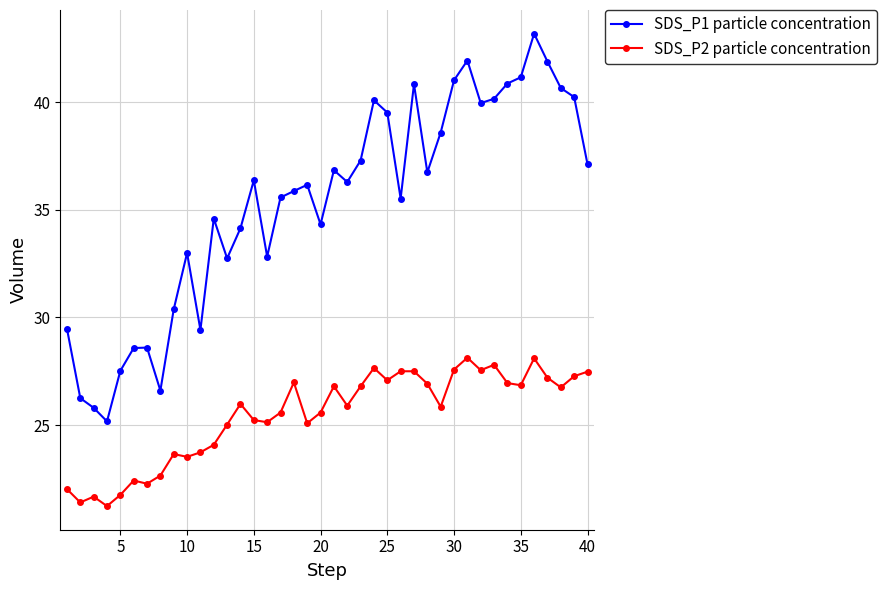

What are all the series names shown in the legend?

SDS_P1 particle concentration, SDS_P2 particle concentration